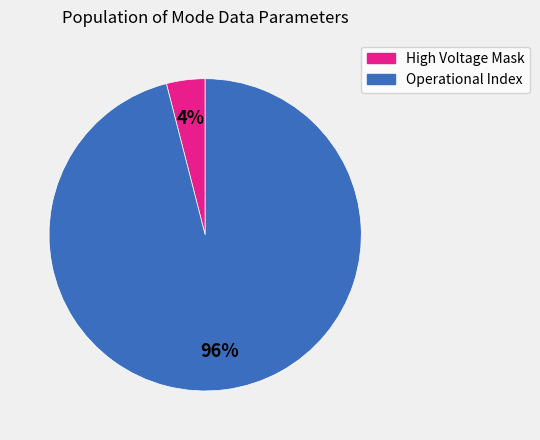

To the nearest percent, what is the difference between the largest and smallest slice percentages?

92%